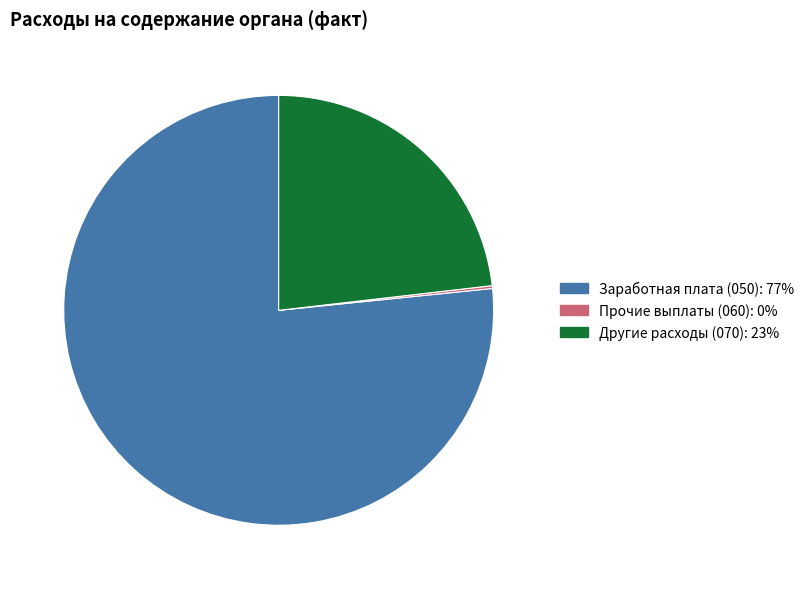

What is the largest slice in the pie chart?

Заработная плата (050)